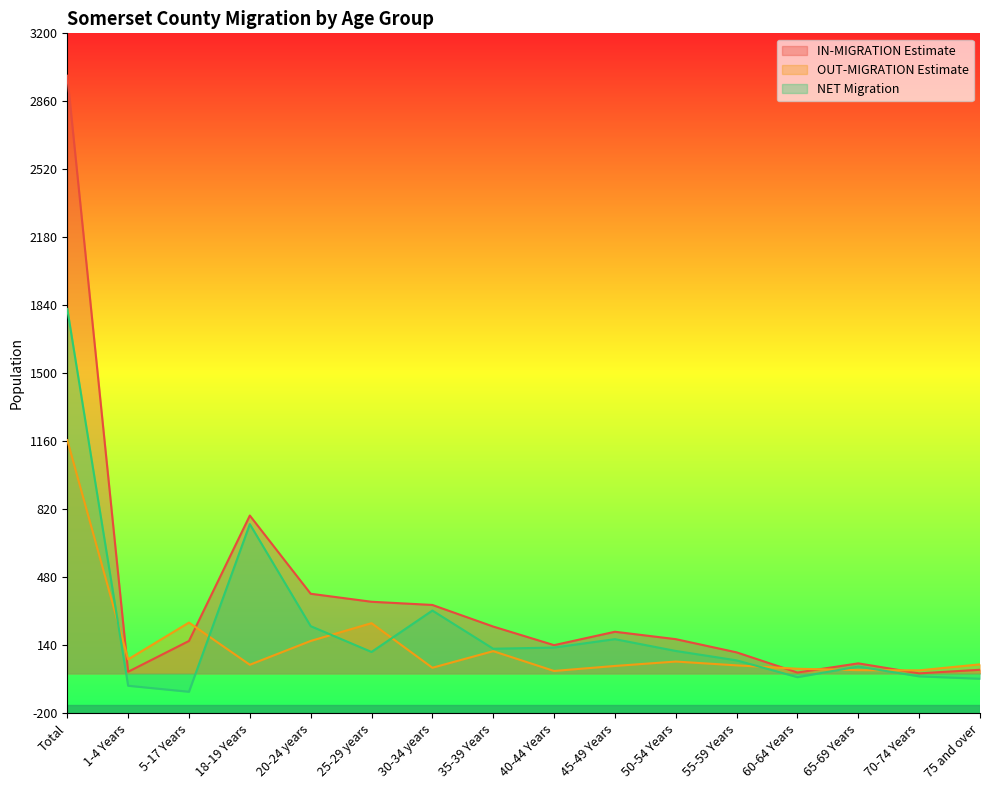

At which label does NET Migration first exceed 112?

Total